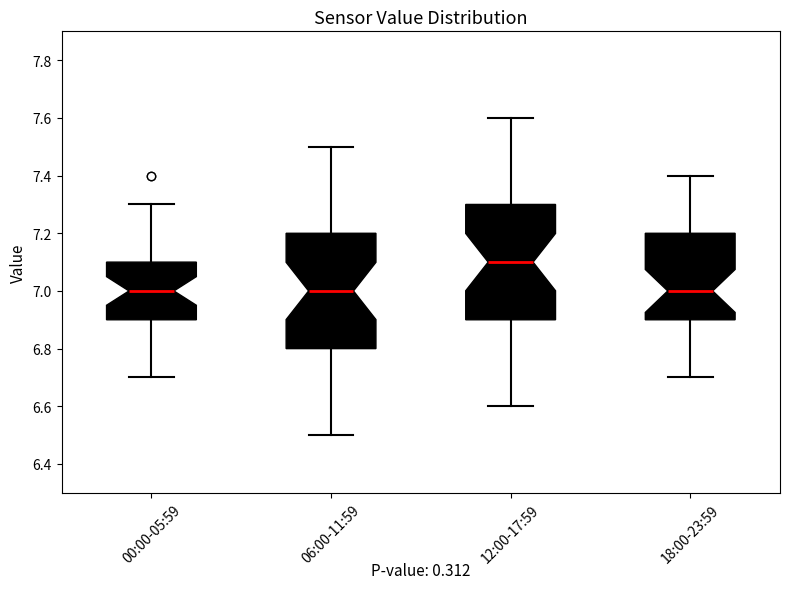

Reading left to right, read every box against the y-axis: the position of its median line, the range the box covers, and the ends of its whiskers. The values are not printed on the chart, so give them approximately, as read against the axis.

00:00-05:59: median 7.0, box 6.9 to 7.1, whiskers 6.7 to 7.3
06:00-11:59: median 7.0, box 6.8 to 7.2, whiskers 6.5 to 7.5
12:00-17:59: median 7.1, box 6.9 to 7.3, whiskers 6.6 to 7.6
18:00-23:59: median 7.0, box 6.9 to 7.2, whiskers 6.7 to 7.4